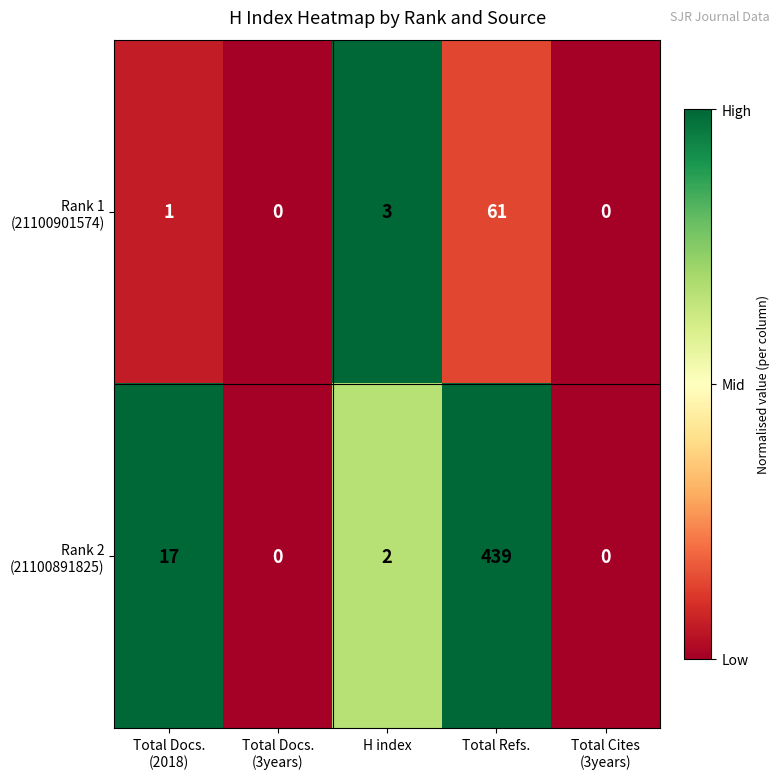

At which category is the sum across all series the highest?

Total Refs.